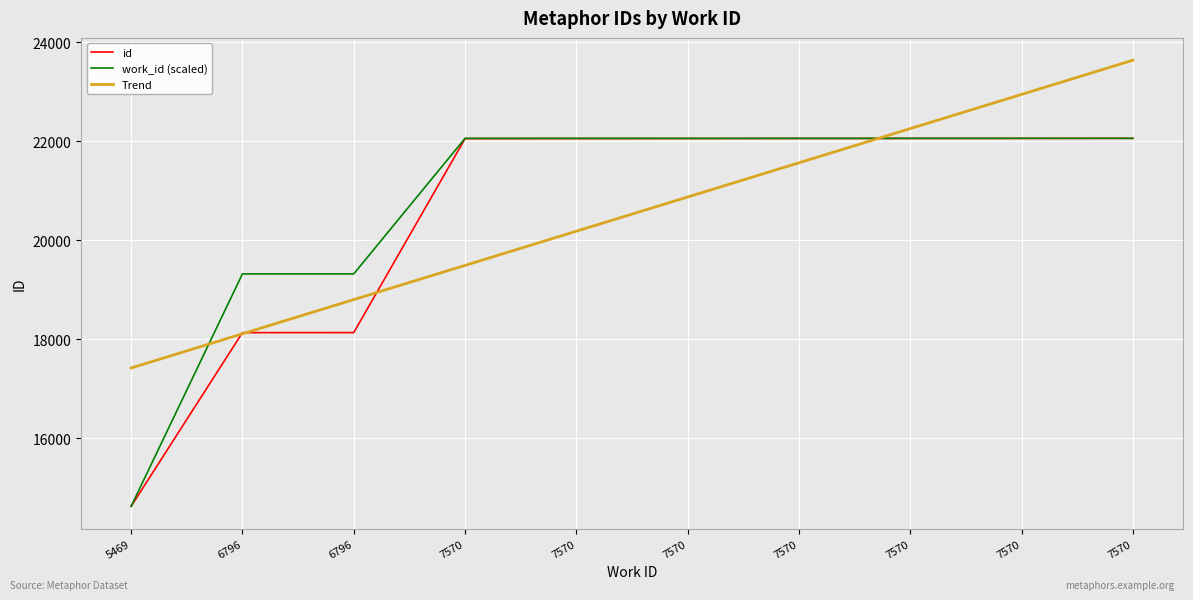

What is the value of the id point at the 9th from the left?

22056.0